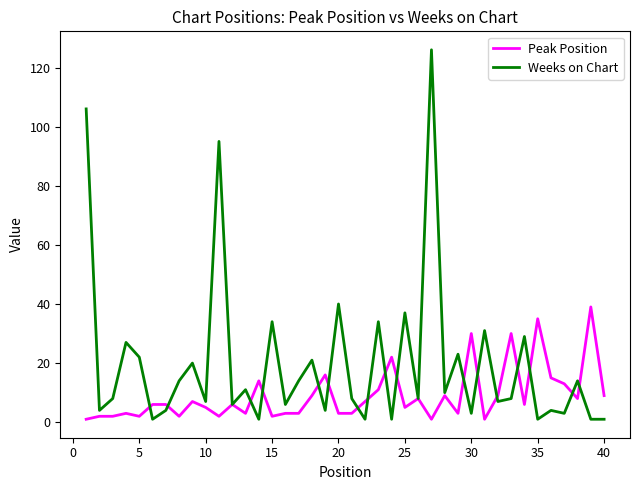

Which series has the largest total across all categories?

Weeks on Chart